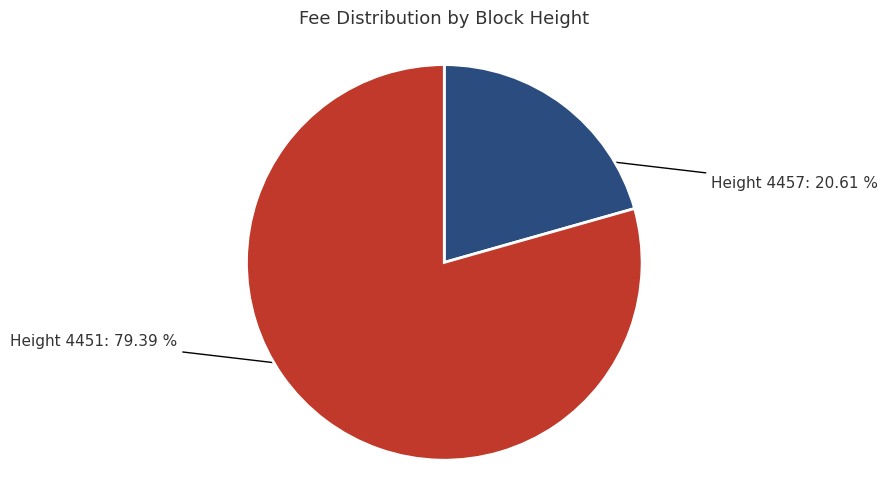

To the nearest percent, what is the difference between the largest and smallest slice percentages?

59%